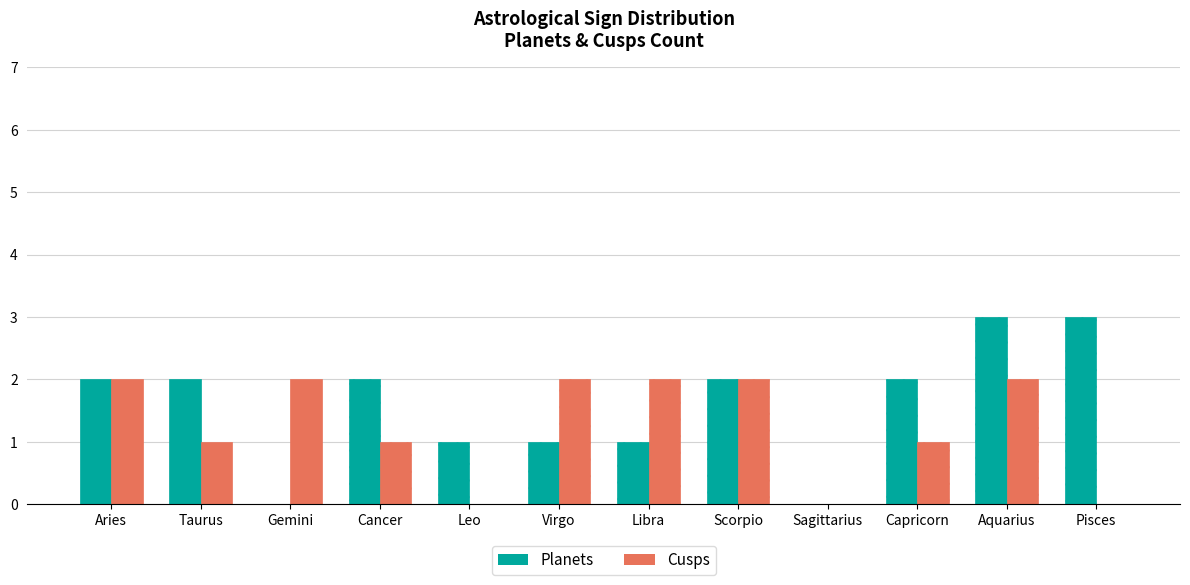

How many series are shown in this chart?

2